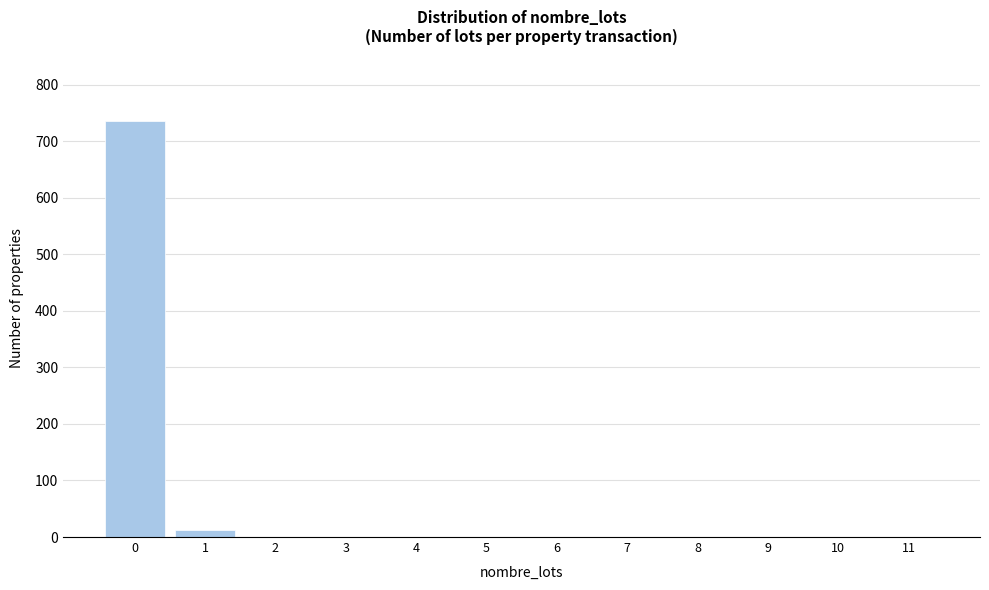

Reading right to left, list all the values displayed in this chart.

11=0	10=0	9=0	8=0	7=0	6=0	5=0	4=0	3=0	2=0	1=12	0=736